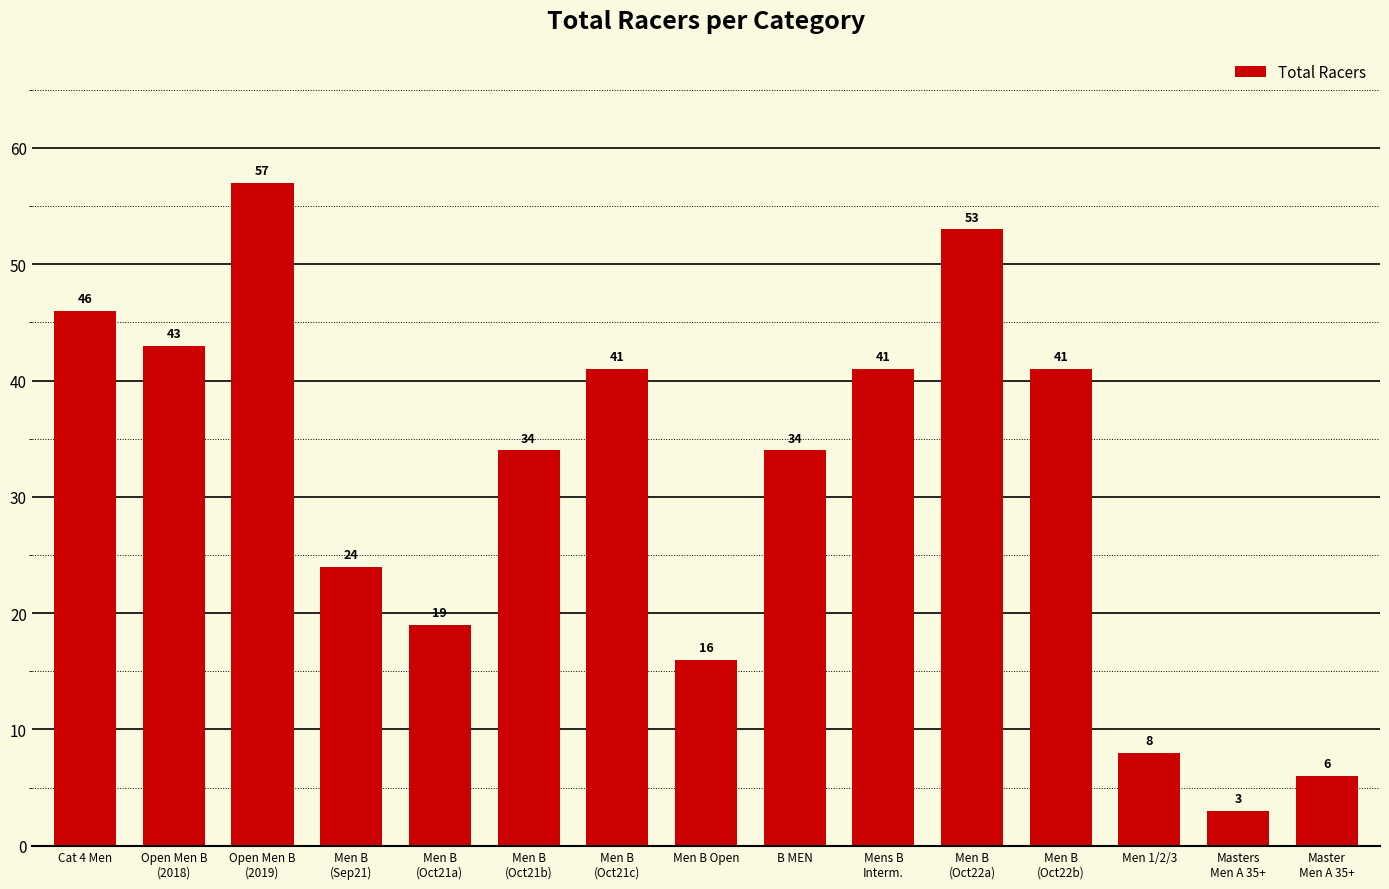

What is the difference between the maximum and minimum values?

54